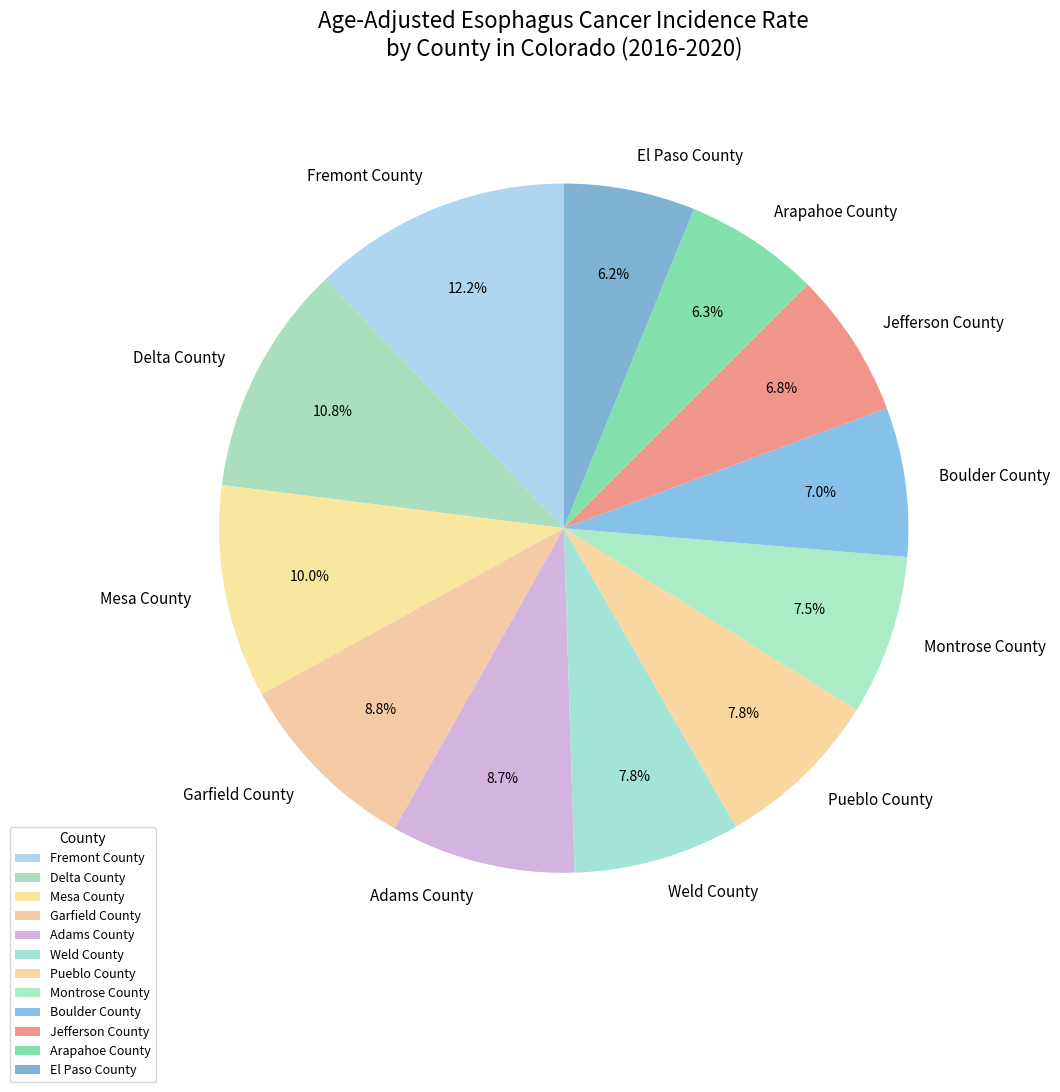

Count the number of slices in the pie.

12